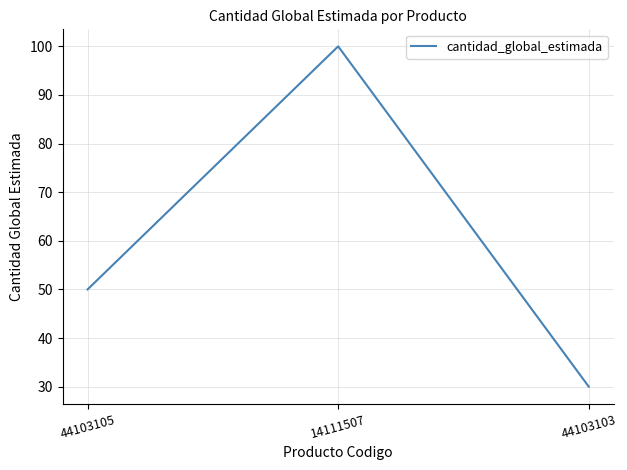

Where is the data nearest to the value 65?

44103105